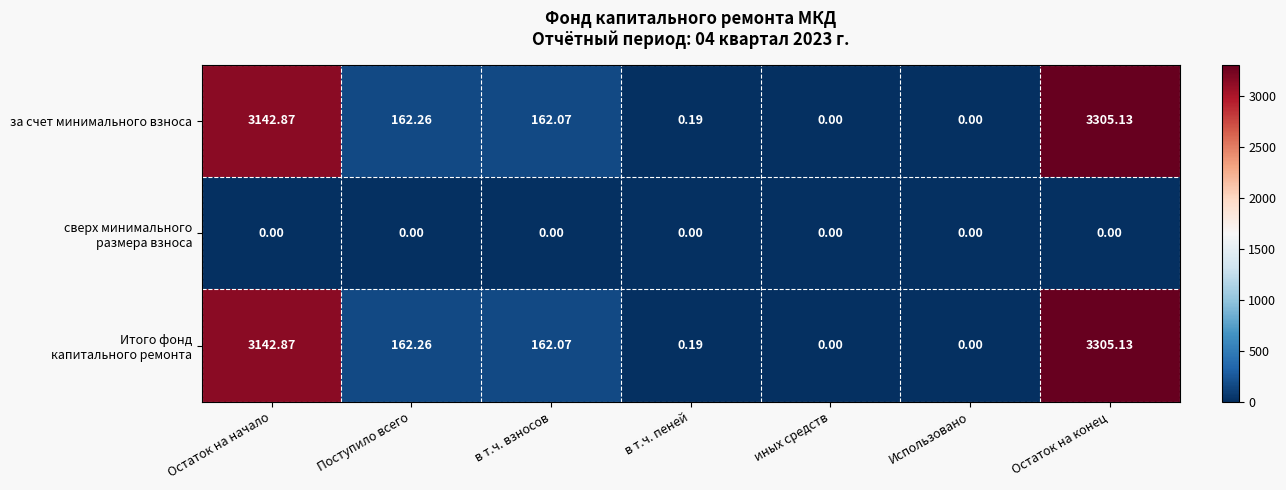

Where is за счет минимального взноса nearest to the value 1652?

Поступило всего